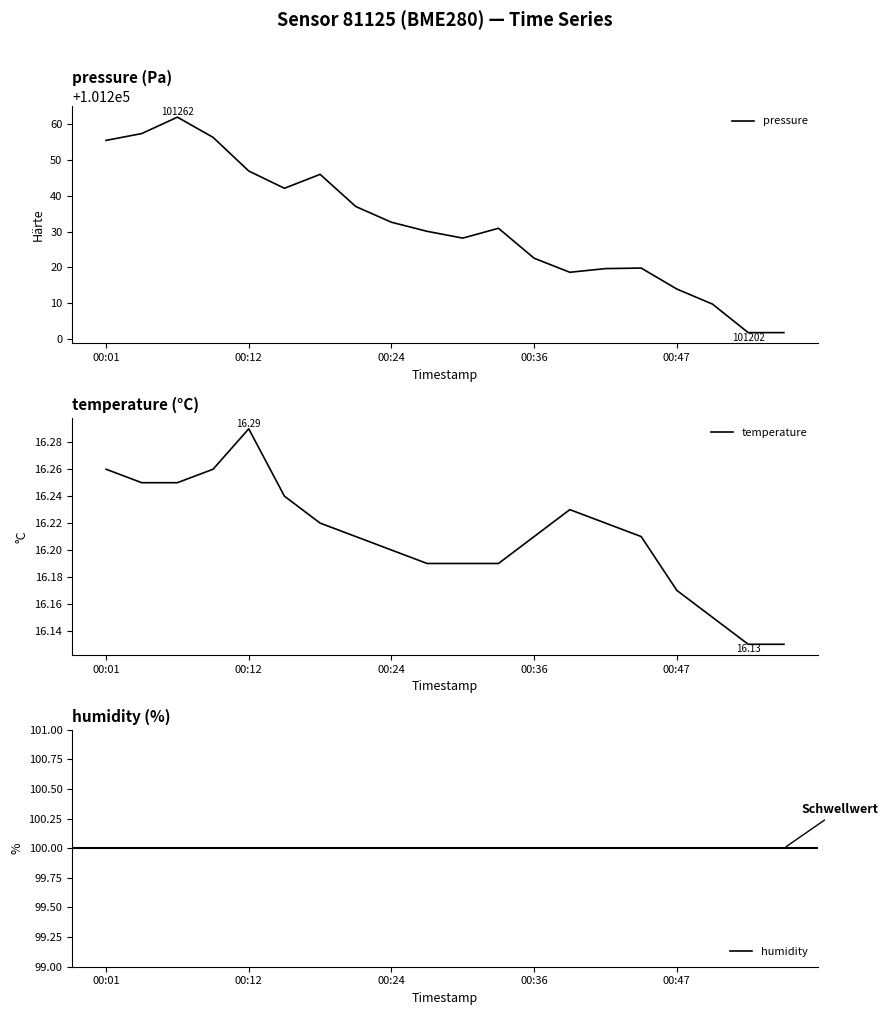

Between 9 and 13, which series saw the biggest shift?

pressure